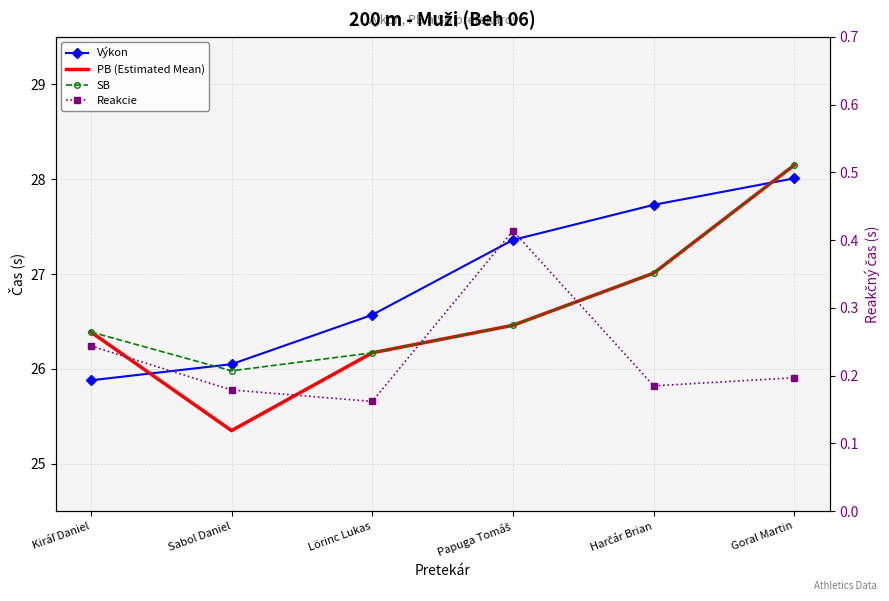

What is the sum of the SB values at Lörinc Lukas and Kiráľ Daniel?

52.6